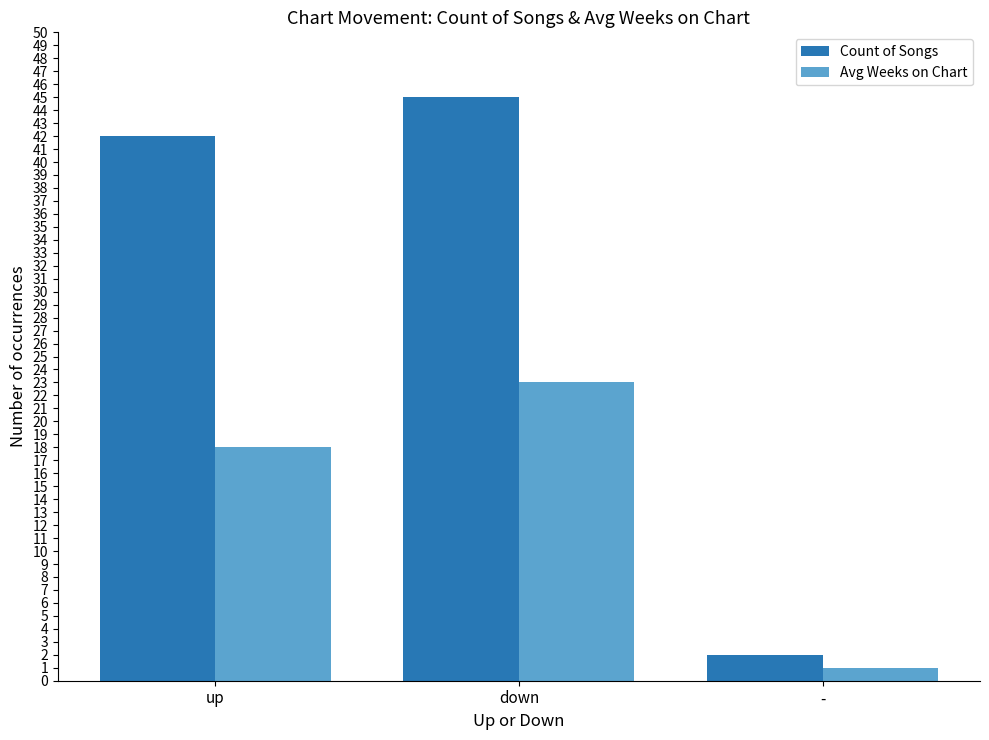

Which series has the largest total across all categories?

Count of Songs